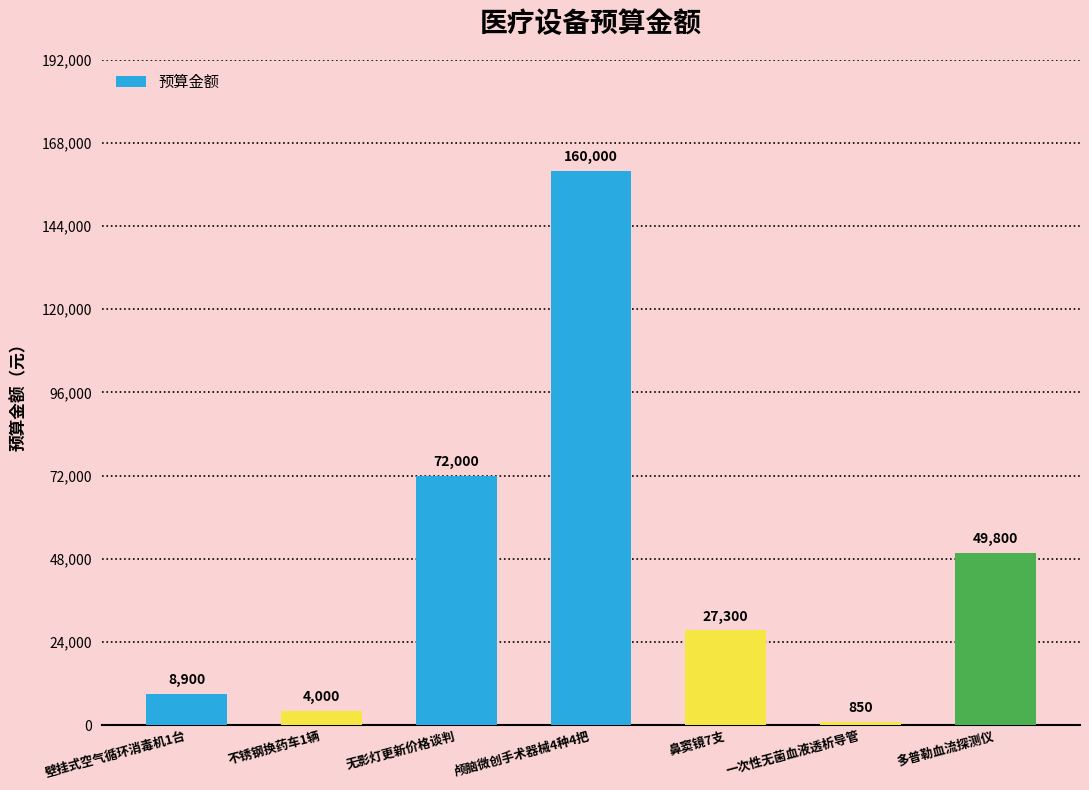

True or false: the data shows 160000 at 颅脑微创手术器械4种4把.

True